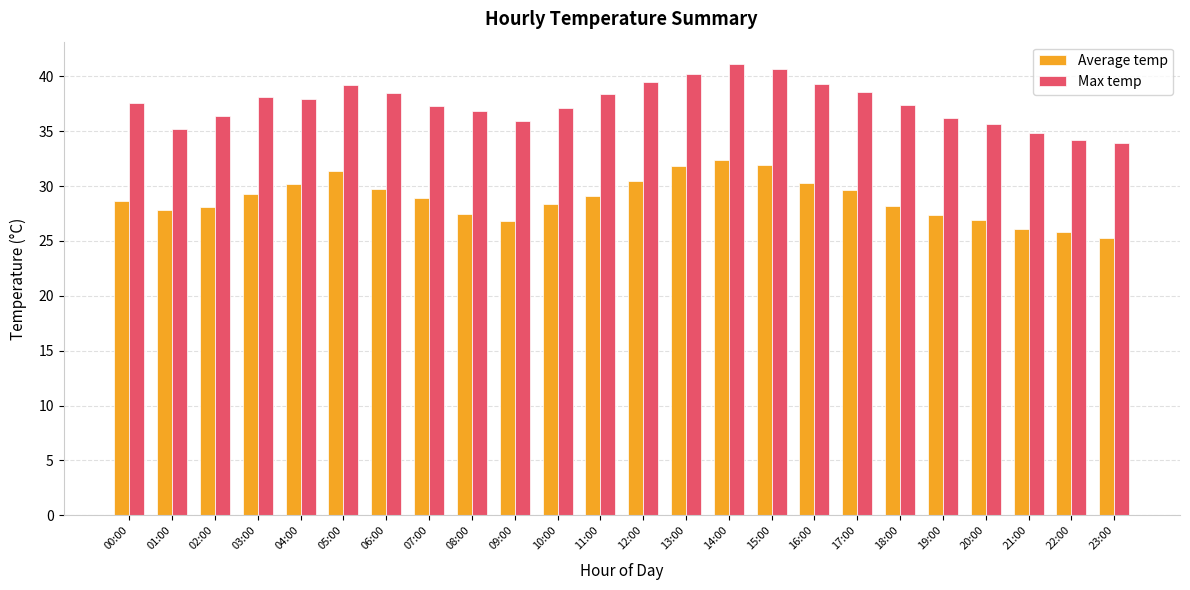

What is the highest value of the Max temp series?

41.1